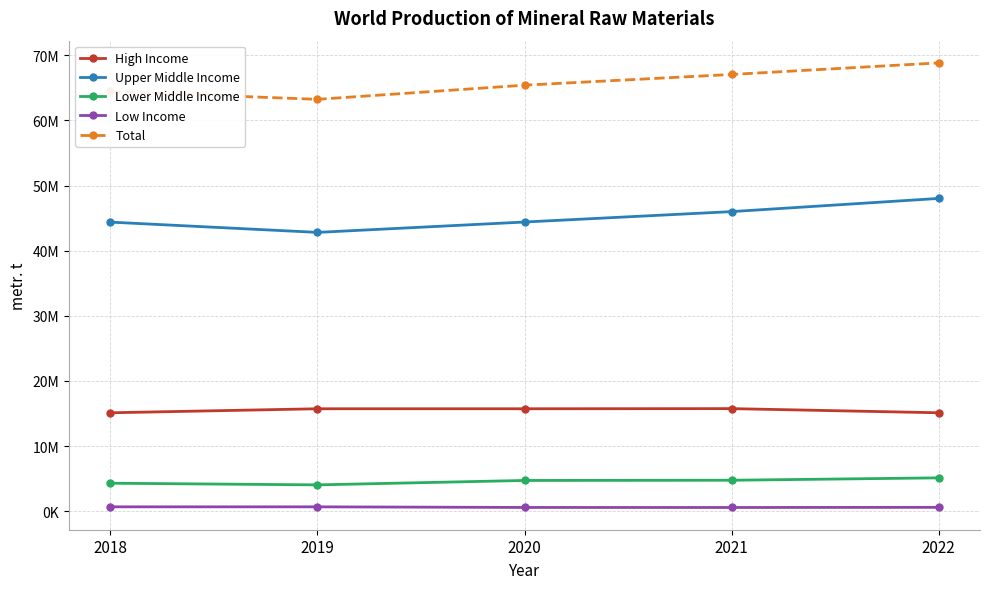

Reading right to left, what are all the values shown in this chart?

High Income: 2022=15107803	2021=15744943	2020=15723864	2019=15723534	2018=15106110
Upper Middle Income: 2022=48015702	2021=45992590	2020=44394140	2019=42803164	2018=44378662
Lower Middle Income: 2022=5114913	2021=4747631	2020=4715017	2019=4037947	2018=4291354
Low Income: 2022=587200	2021=564756	2020=571125	2019=665556	2018=666925
Total: 2022=68825618	2021=67049920	2020=65404146	2019=63230201	2018=64443051